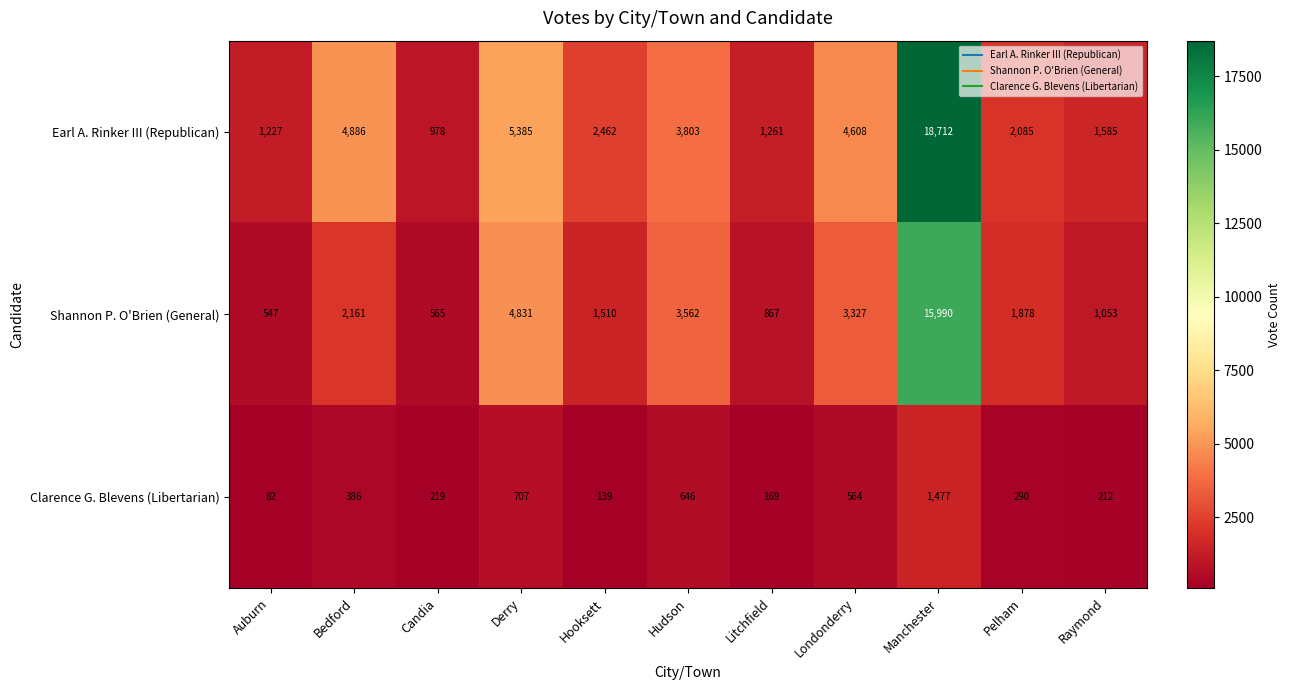

At how many categories does at least one series exceed 603?

11